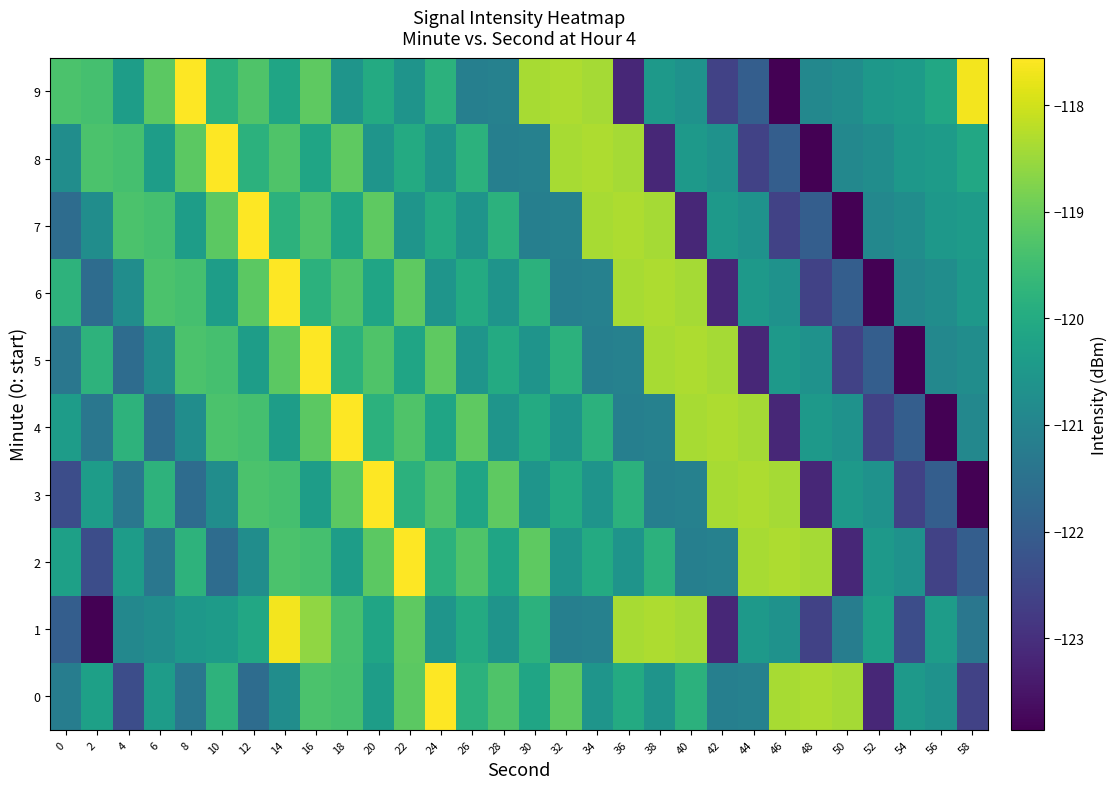

What is the total value across all series at 48?

-1212.9